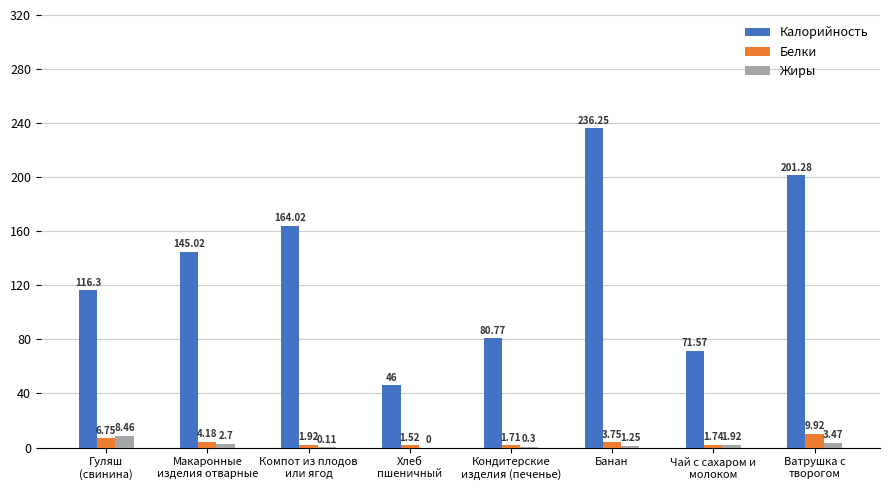

Which category has the highest value in the Калорийность series?

Банан